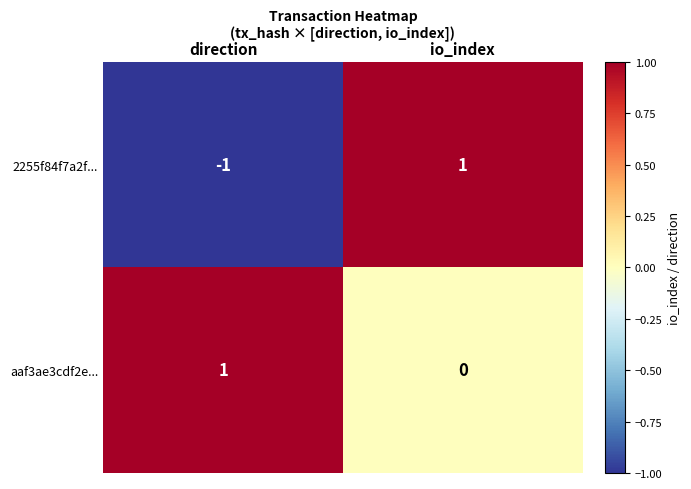

What is the maximum value shown in the chart?

1